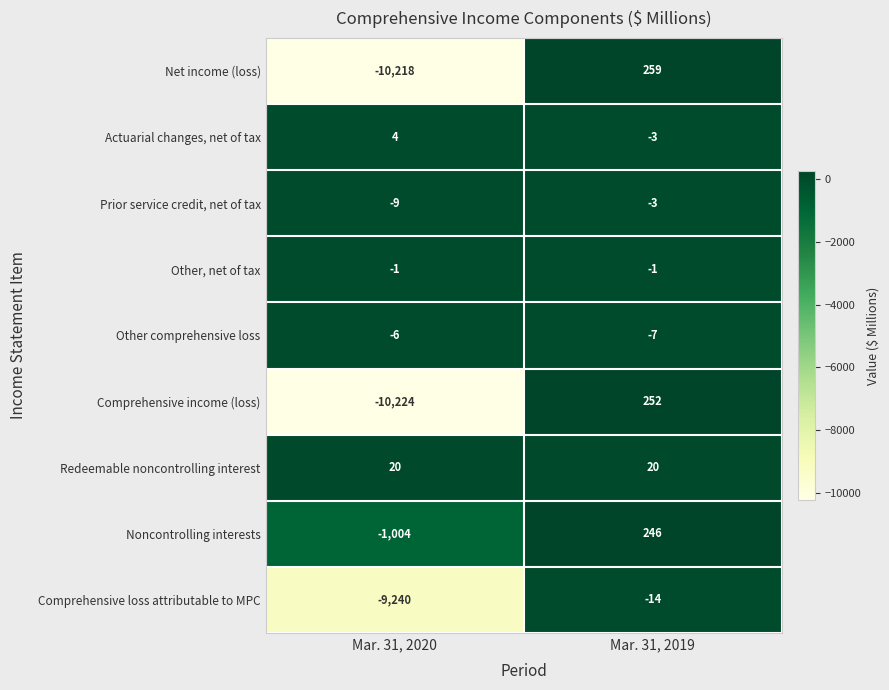

How many series are shown in this chart?

9